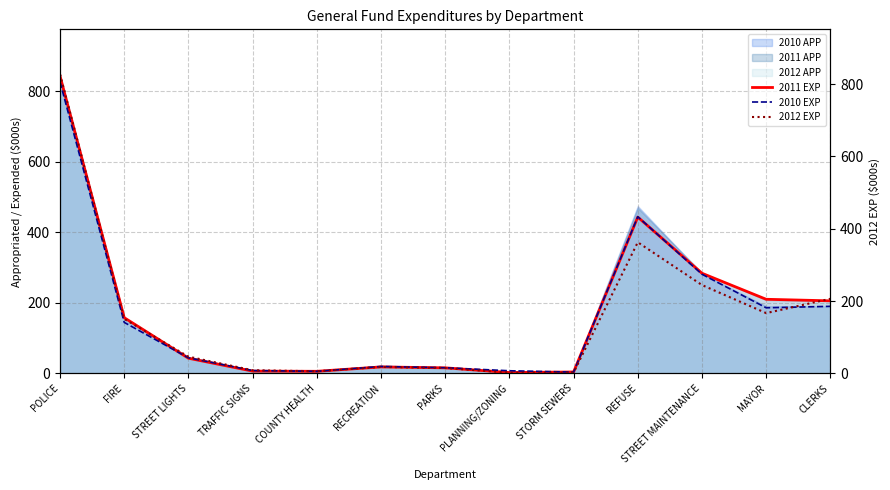

What position from the left is MAYOR?

12